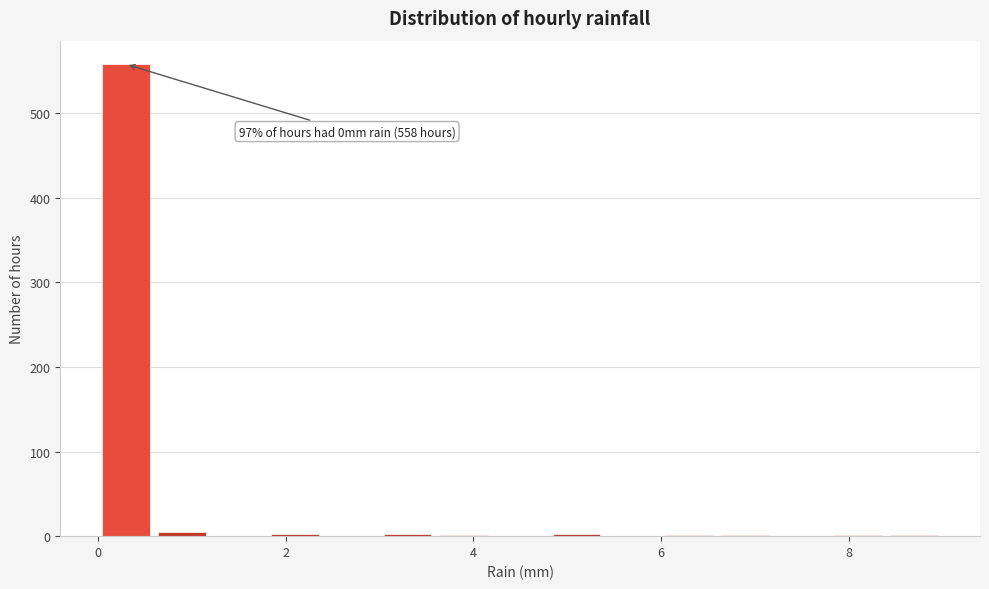

Read against the x-axis, roughly where is the centre of the tallest bar?

0.4